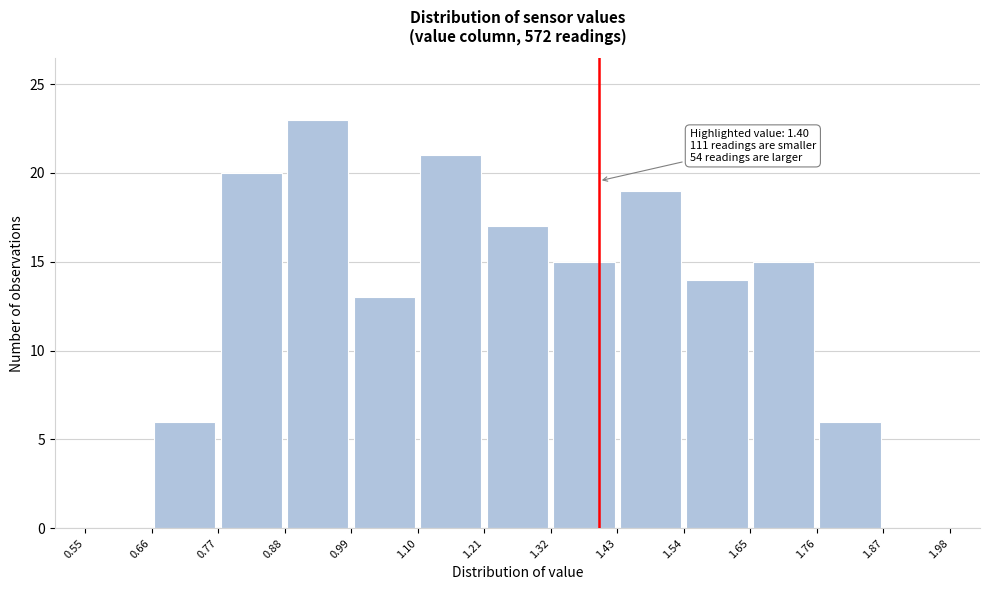

Over which range of the x-axis is the bar tallest?

0.88 to 0.99